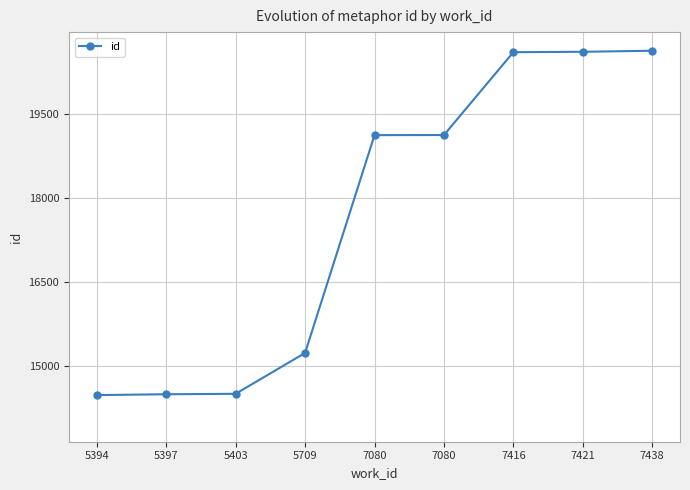

Count the number of data series in this chart.

1